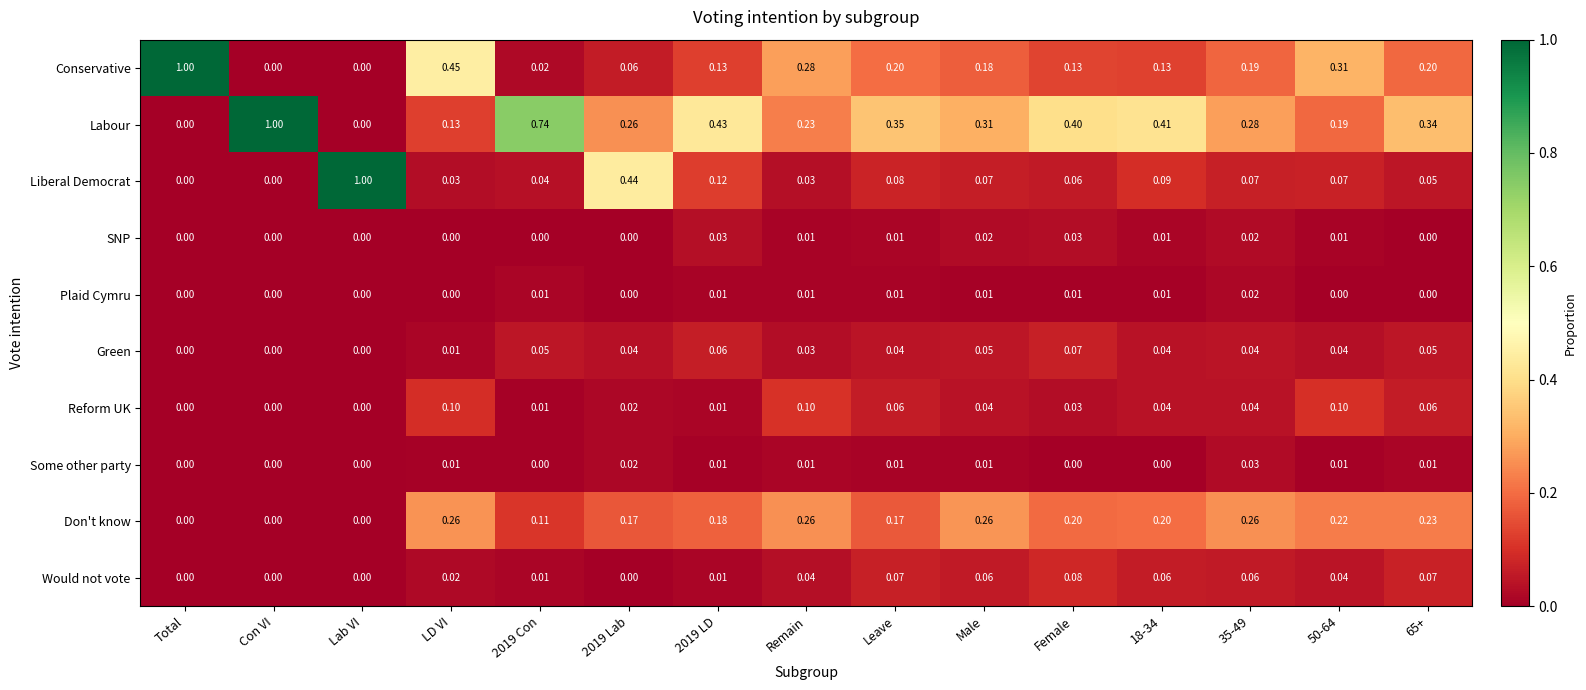

Which series changed the most between 2019 Con and Male?

Labour